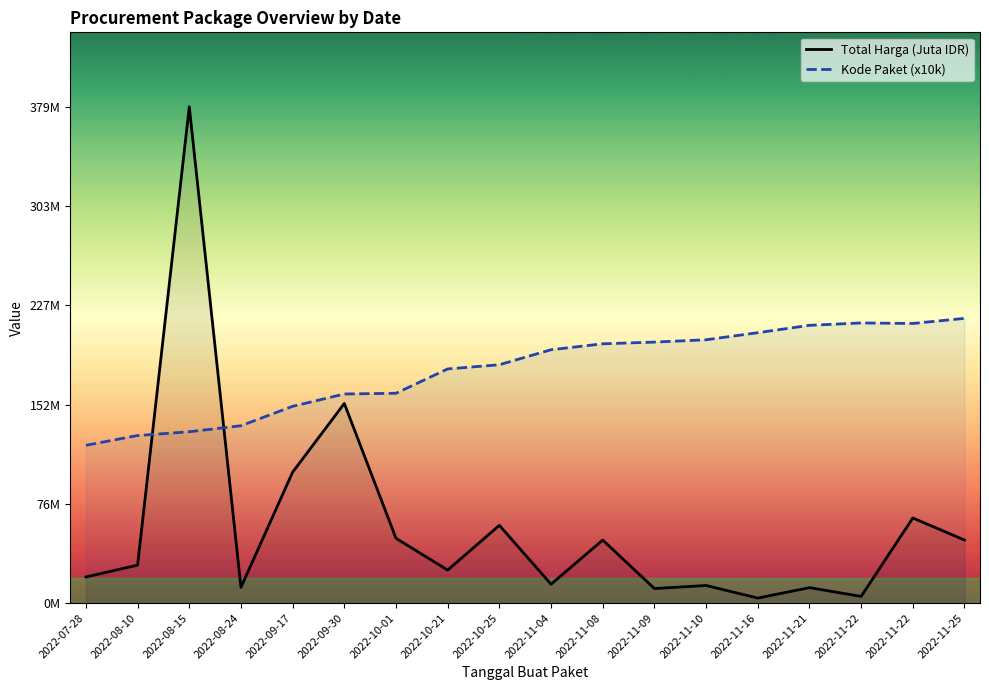

Between 2022-09-30 and 2022-10-25, which series saw the biggest shift?

Total Harga (Juta IDR)